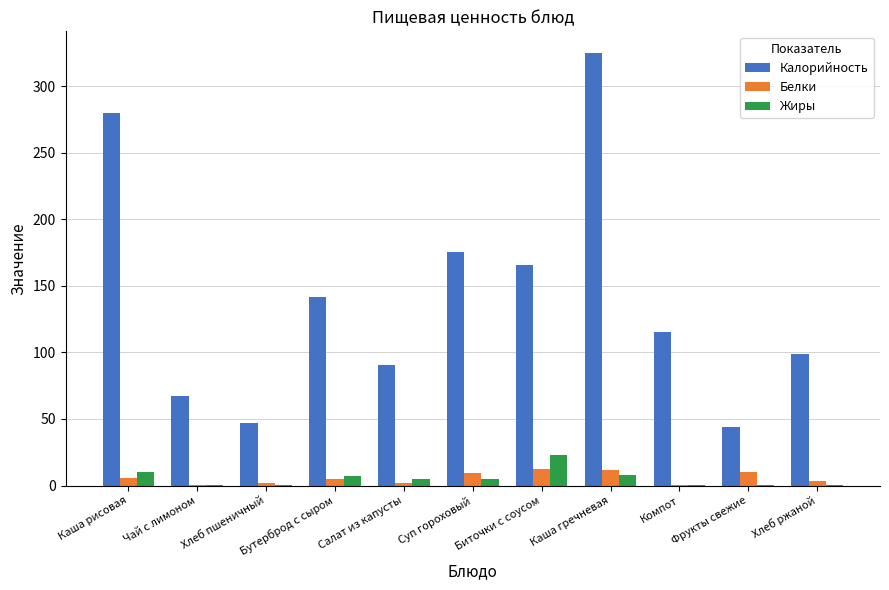

What is the sum of all Калорийность values?

1550.1